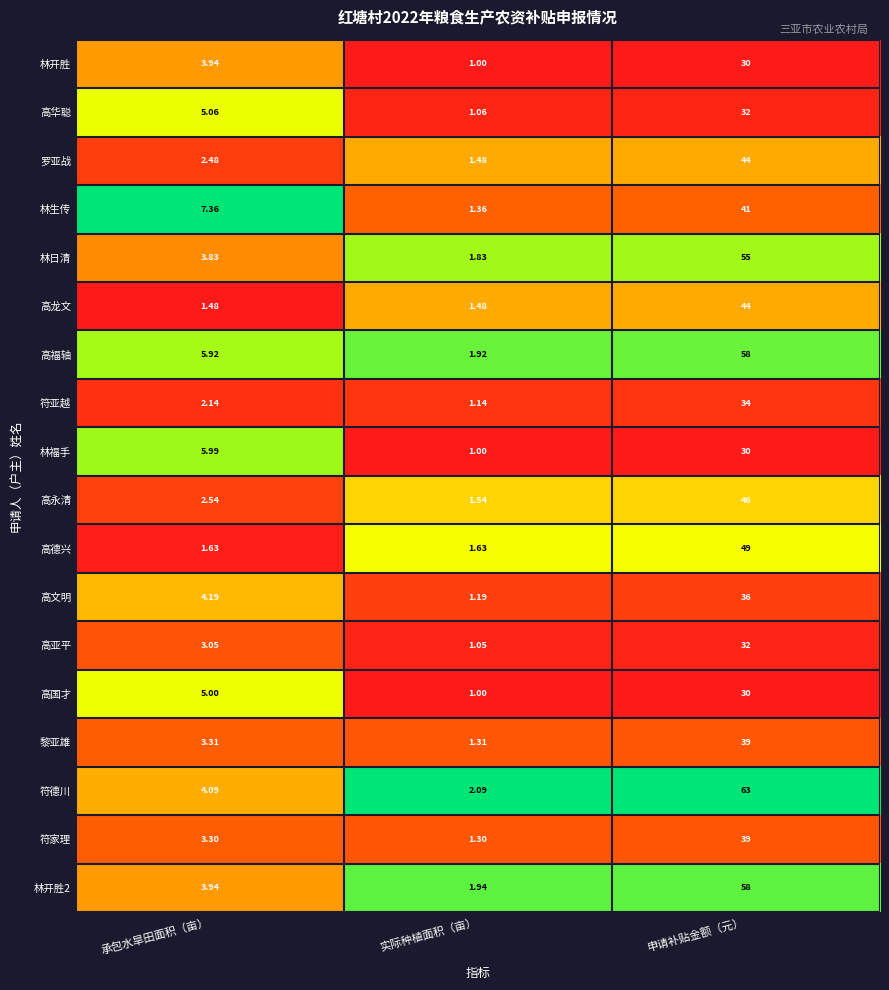

Which label corresponds to the largest value in the chart?

申请补贴金额（元）